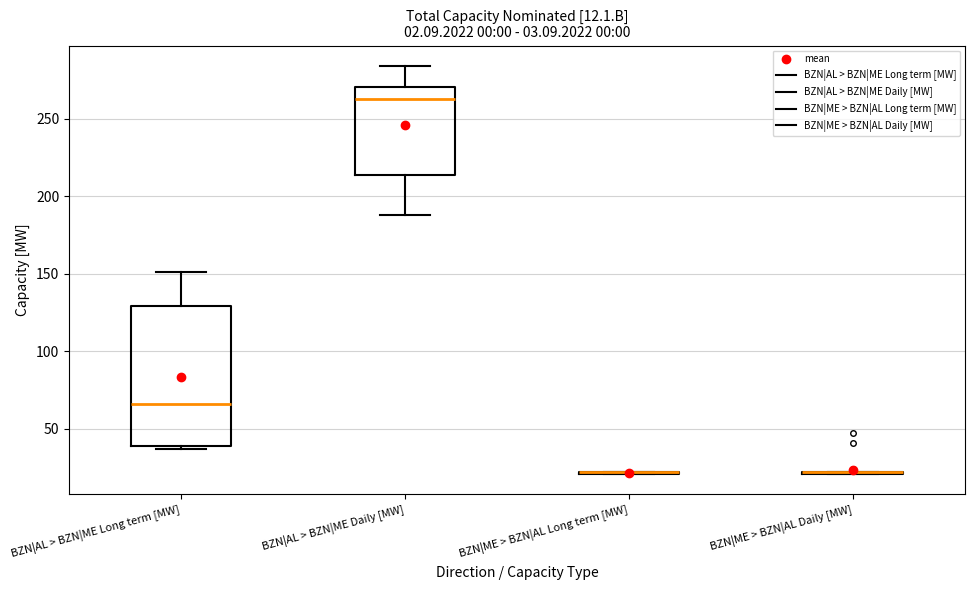

Which box is the tallest, from its lower edge to its upper edge?

BZN|AL > BZN|ME Long term [MW]